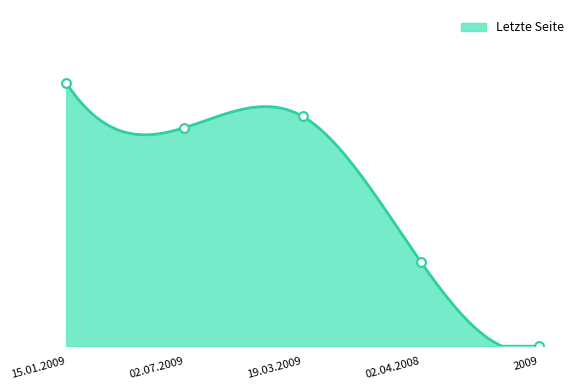

Approximately how many times larger is the value at 02.04.2008 compared to 15.01.2009?

0.3